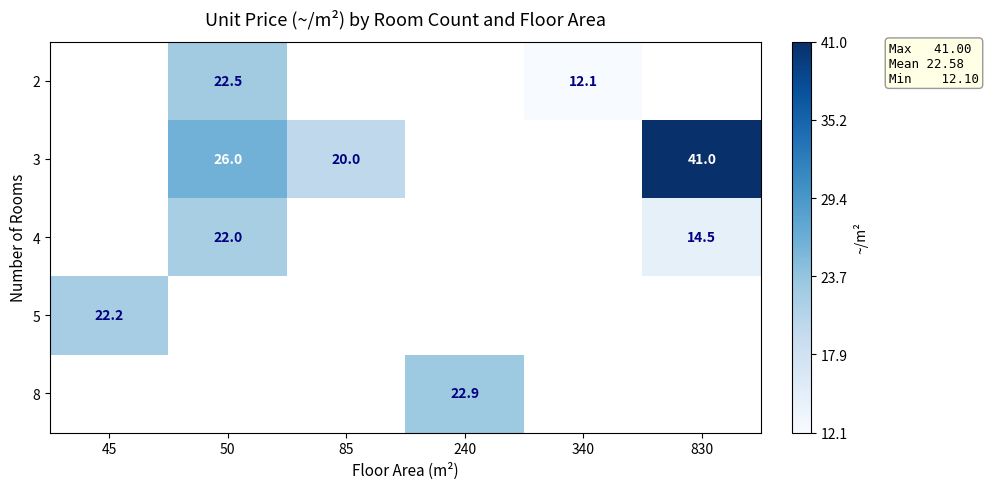

True or false: 5 has a value of 22.2 at 45.

True